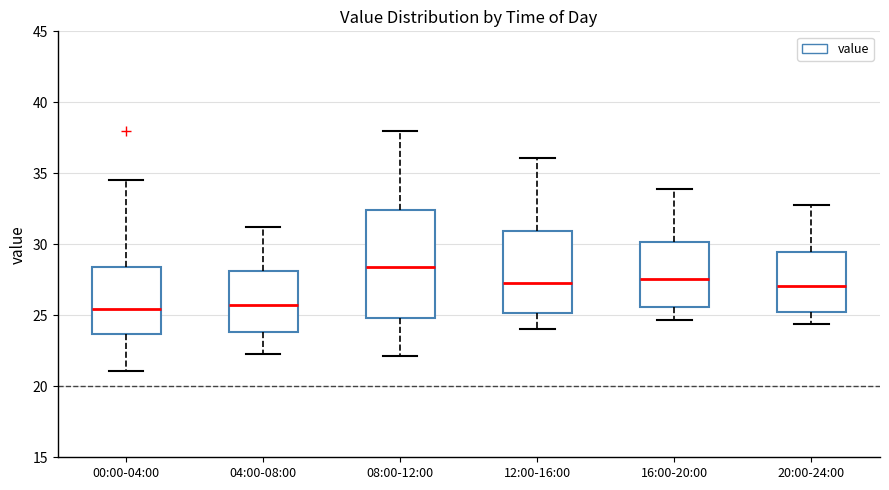

Where does the upper whisker of the box for 00:00-04:00 end on the y-axis? The values are not printed on the chart, so give them approximately, as read against the axis.

34.5